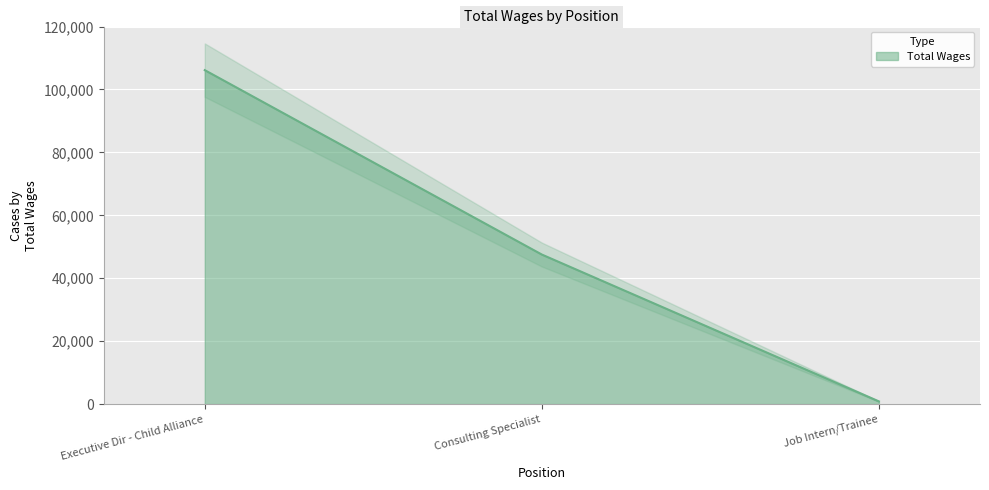

What is the label of the 3rd point from the right?

Executive Dir - Child Alliance